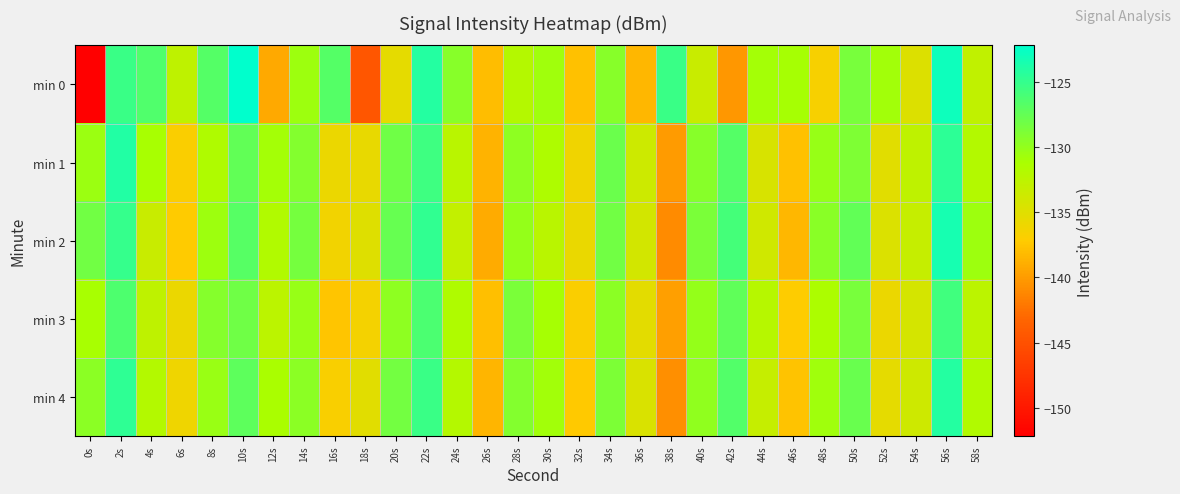

What is the total value across all series at 2s?

-625.6